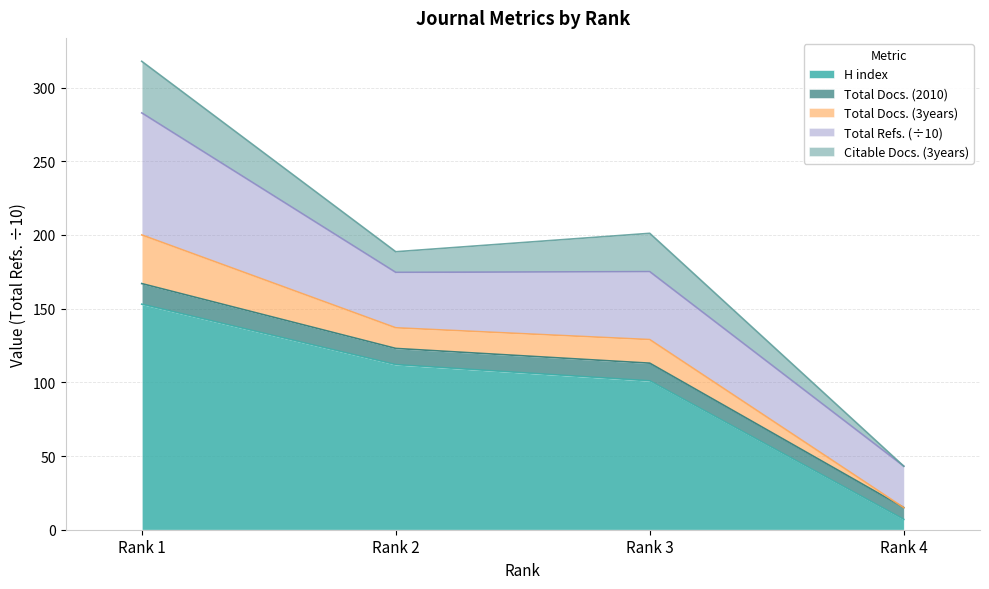

What is the maximum value for H index?

153.0